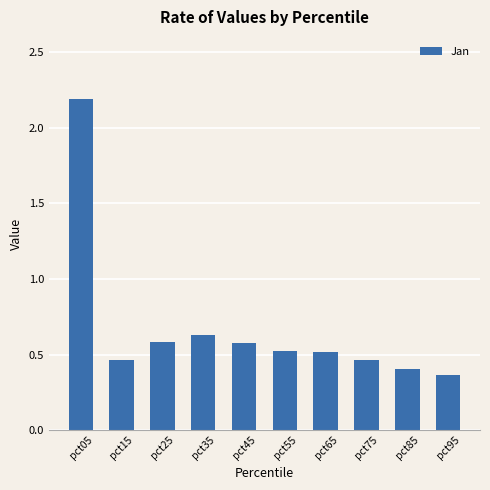

What is the difference between the maximum and minimum values?

1.8